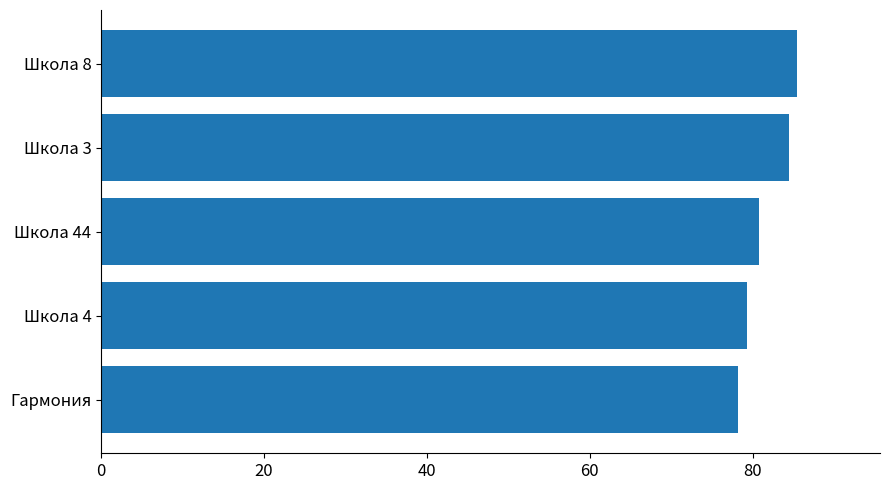

Rank the categories by value from lowest to highest.

Гармония, Школа 4, Школа 44, Школа 3, Школа 8